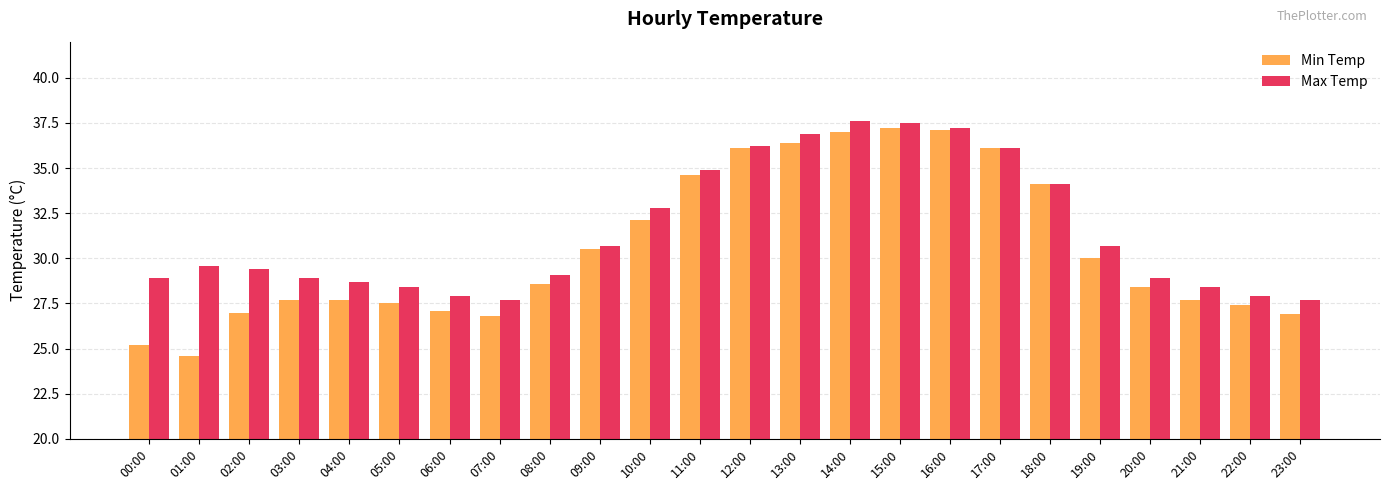

What is the highest value of the Min Temp series?

37.2